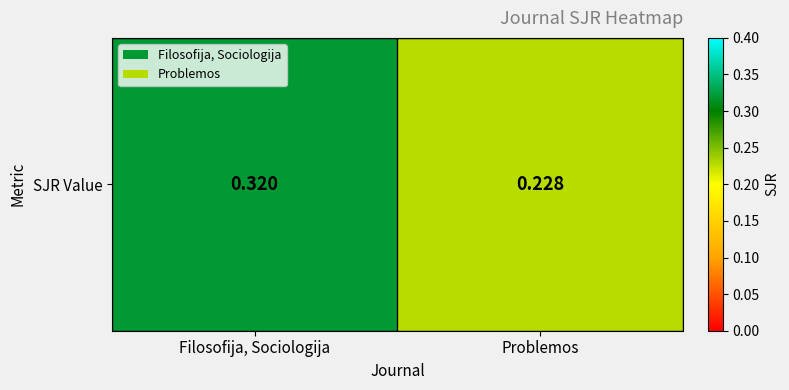

Reading right to left, what are all the values shown in this chart?

0.2	0.3